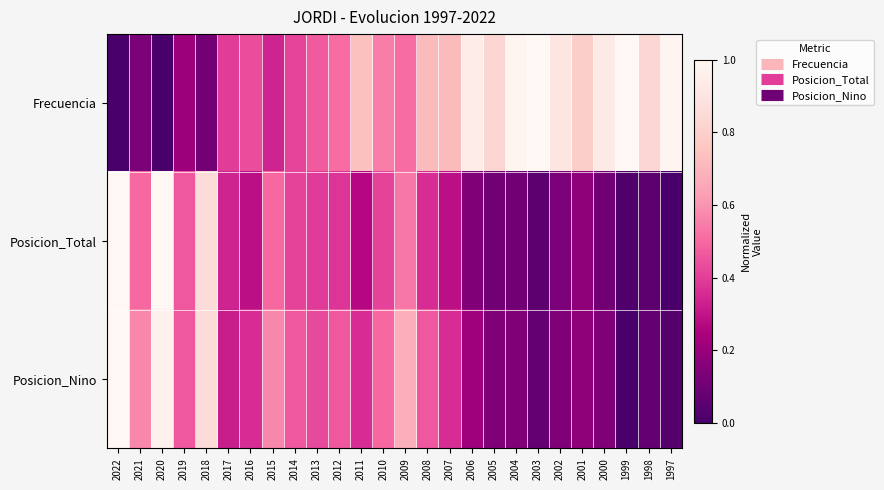

Reading right to left, transcribe all the data shown in this chart.

Frecuencia: 1997=1.0	1998=0.8	1999=1.0	2000=0.9	2001=0.8	2002=0.9	2003=1.0	2004=1.0	2005=0.8	2006=0.9	2007=0.7	2008=0.7	2009=0.5	2010=0.5	2011=0.7	2012=0.5	2013=0.5	2014=0.4	2015=0.3	2016=0.4	2017=0.4	2018=0.1	2019=0.2	2020=0.0	2021=0.1	2022=0.0
Posicion_Total: 1997=0.0	1998=0.1	1999=0.0	2000=0.1	2001=0.2	2002=0.1	2003=0.1	2004=0.1	2005=0.1	2006=0.1	2007=0.3	2008=0.4	2009=0.5	2010=0.4	2011=0.3	2012=0.4	2013=0.4	2014=0.4	2015=0.5	2016=0.3	2017=0.3	2018=0.9	2019=0.5	2020=1.0	2021=0.5	2022=1.0
Posicion_Nino: 1997=0.0	1998=0.1	1999=0.0	2000=0.1	2001=0.2	2002=0.1	2003=0.1	2004=0.1	2005=0.1	2006=0.2	2007=0.4	2008=0.5	2009=0.7	2010=0.5	2011=0.4	2012=0.5	2013=0.4	2014=0.5	2015=0.6	2016=0.4	2017=0.3	2018=0.9	2019=0.5	2020=1.0	2021=0.6	2022=1.0